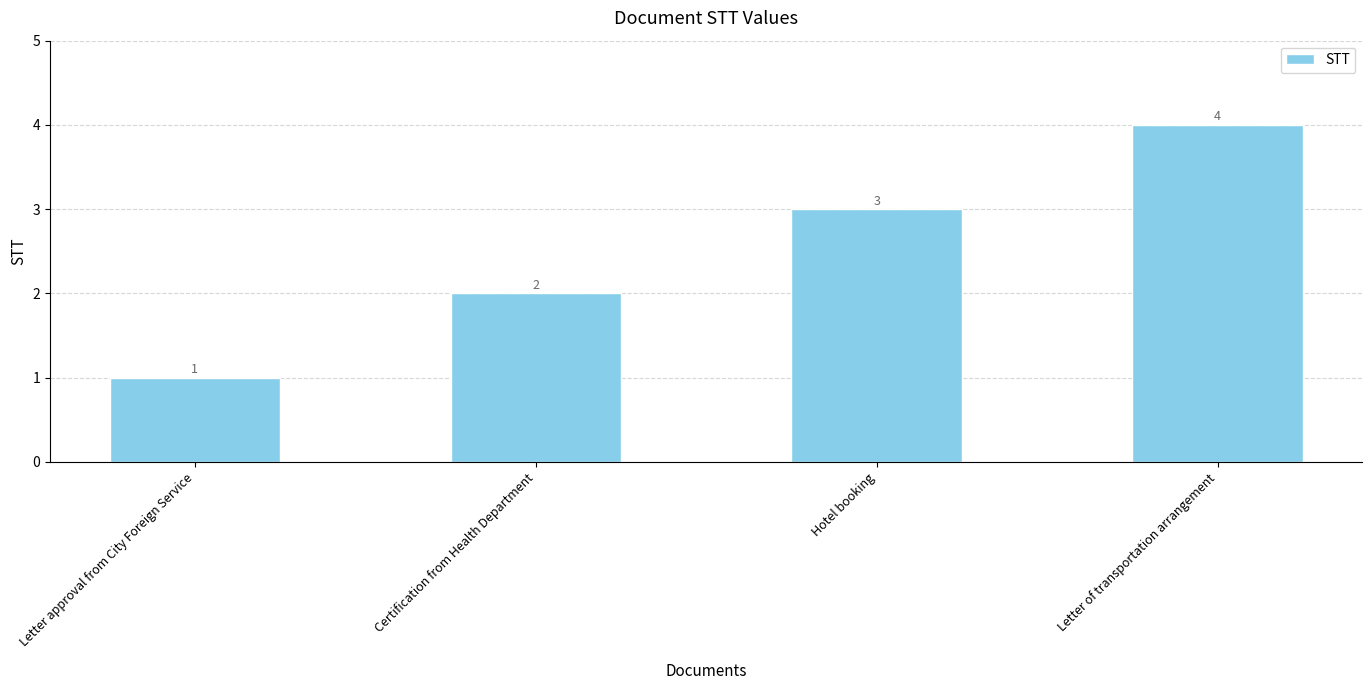

How many values are below 3?

2